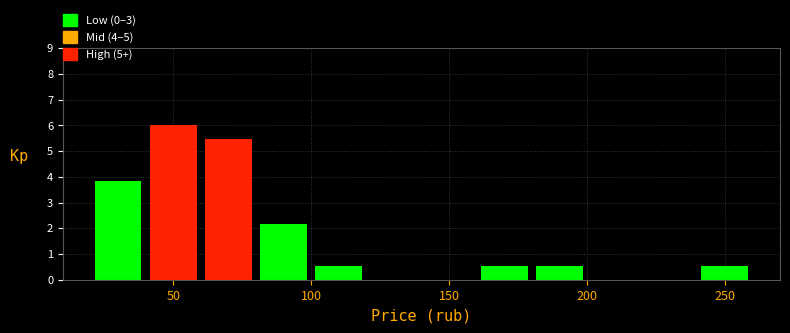

Reading left to right, list every bar in this chart as the range it spans on the x-axis followed by its height. The values are not printed on the chart, so give them approximately, as read against the axis.

20 to 40: 3.8
40 to 60: 6.0
60 to 80: 5.5
80 to 100: 2.2
100 to 120: 0.5
120 to 140: 0
140 to 160: 0
160 to 180: 0.5
180 to 200: 0.5
200 to 220: 0
220 to 240: 0
240 to 260: 0.5